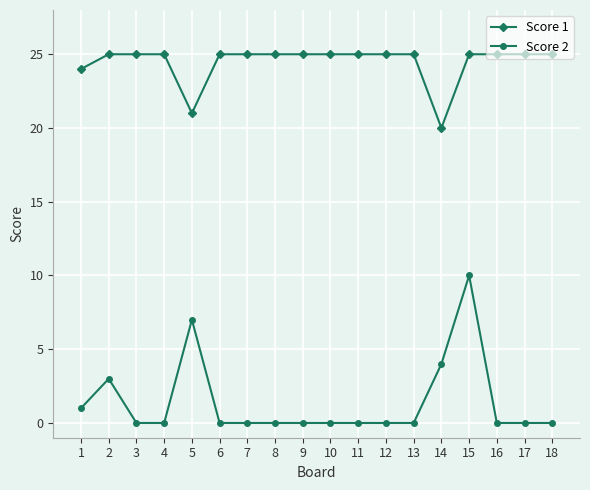

Rank the series by their average value, from highest to lowest.

Score 1, Score 2